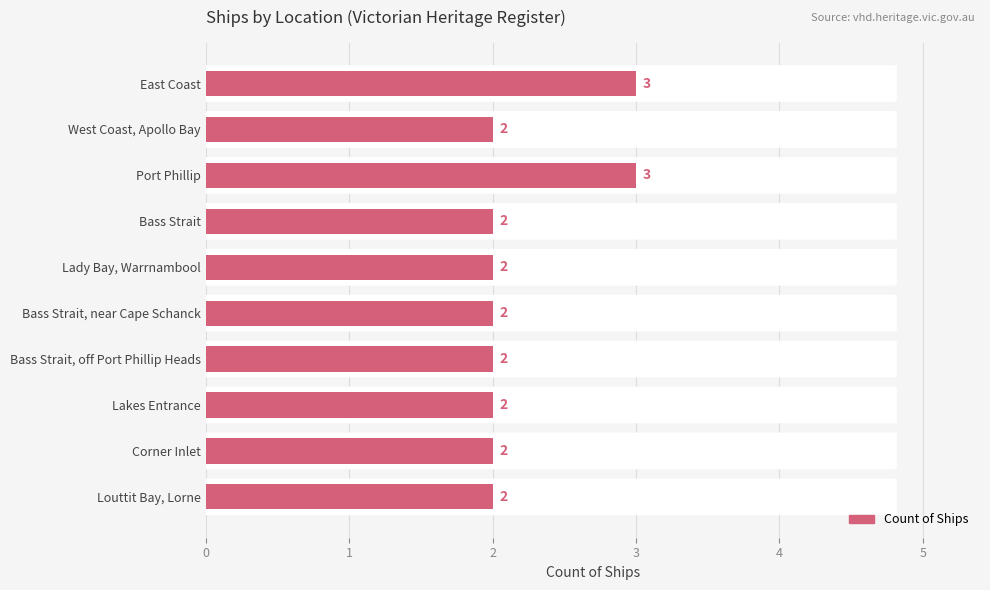

The value at West Coast, Apollo Bay is 2. True or false?

True